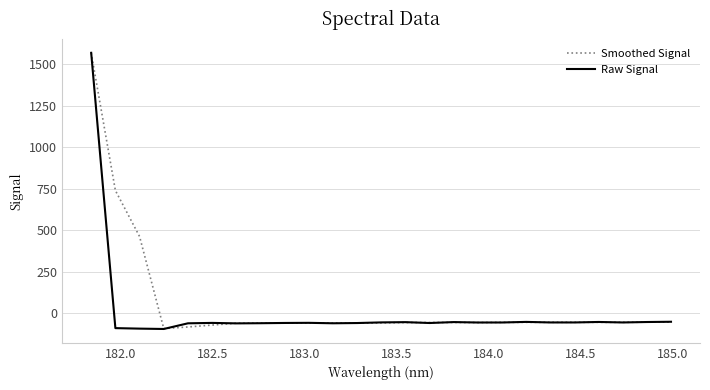

What is the highest value of the Smoothed Signal series?

1570.5